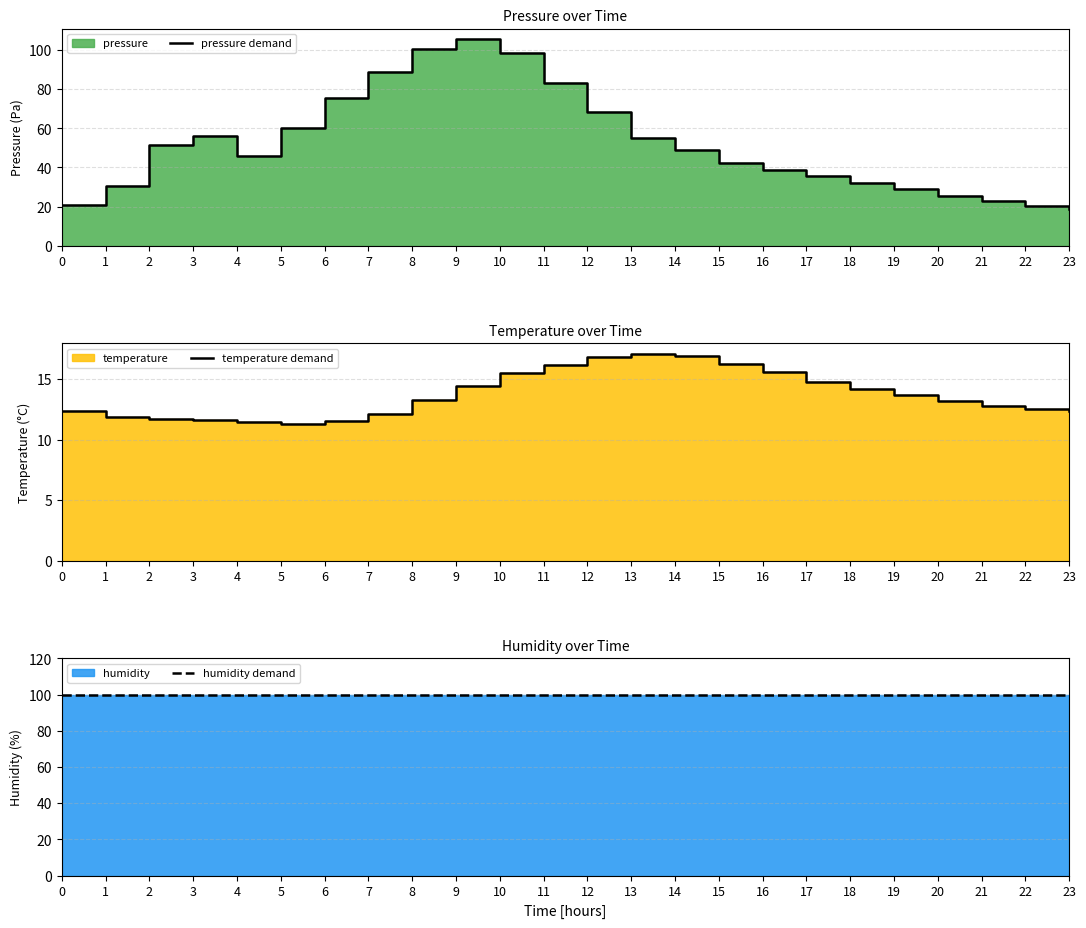

List the labels in order of pressure demand value, smallest first.

23, 22, 0, 21, 20, 19, 1, 18, 17, 16, 15, 4, 14, 2, 13, 3, 5, 12, 6, 11, 7, 10, 8, 9